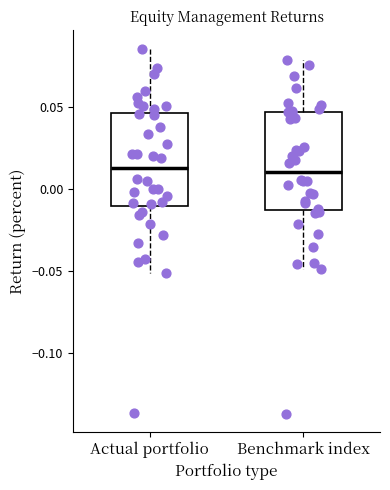

Where is the lower edge of the box for Actual portfolio on the y-axis? The values are not printed on the chart, so give them approximately, as read against the axis.

-0.010